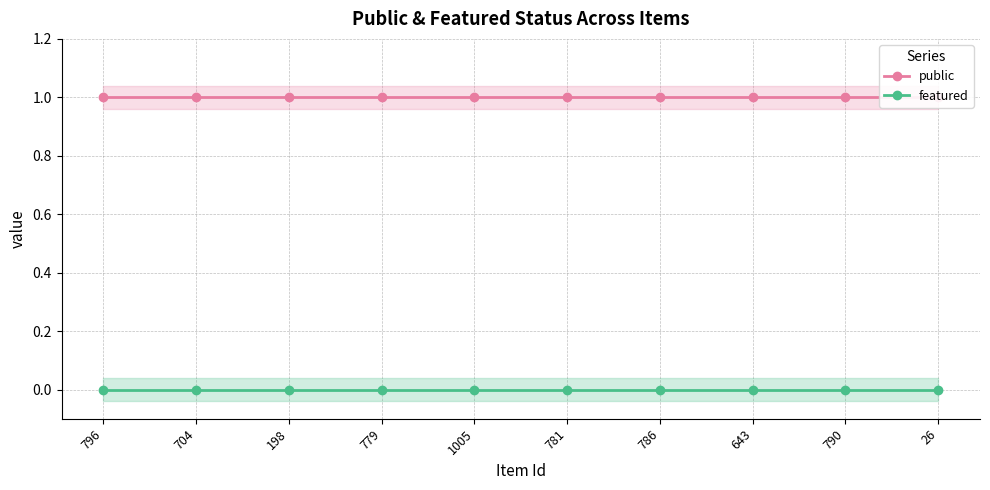

Which series changed the most between 1005 and 26?

public